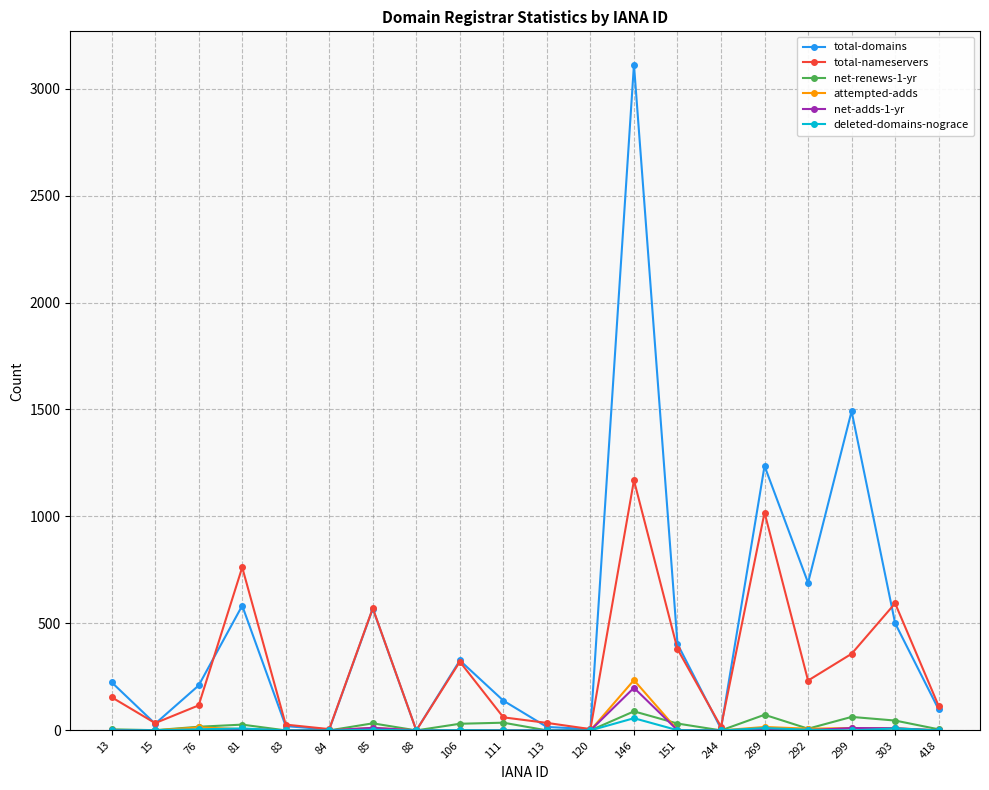

Which series has the largest total across all categories?

total-domains